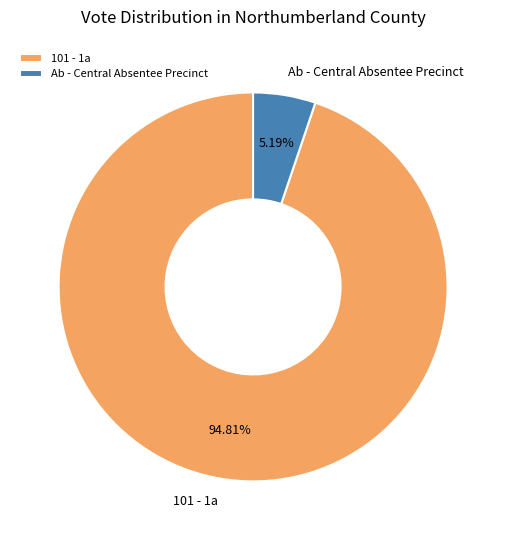

What is the largest slice in the pie chart?

101 - 1a